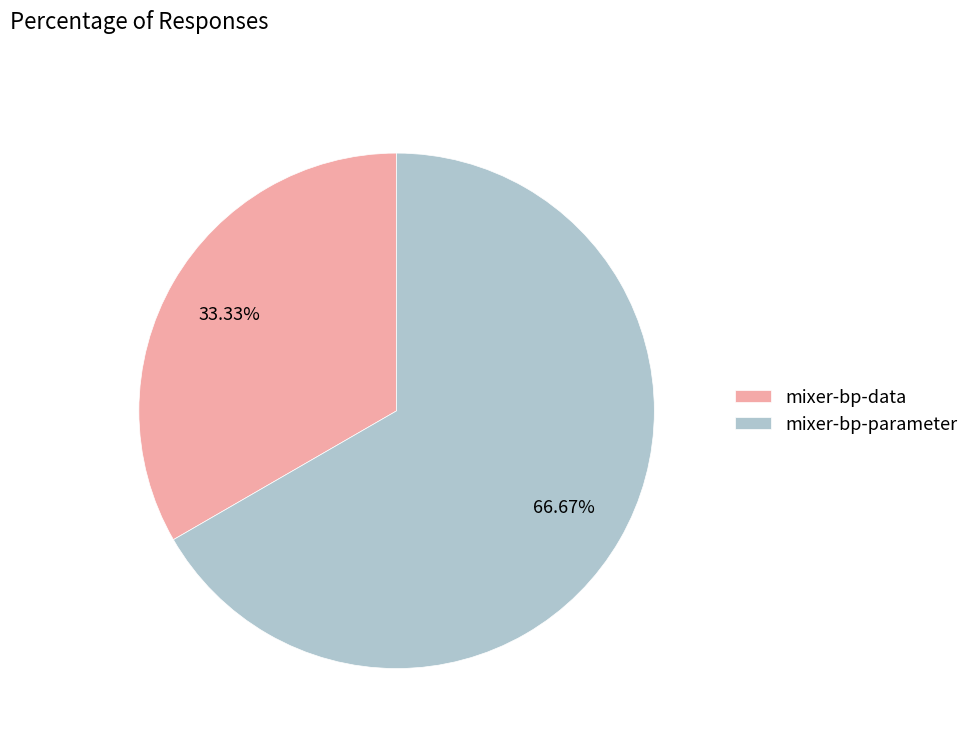

Count the number of slices in the pie.

2